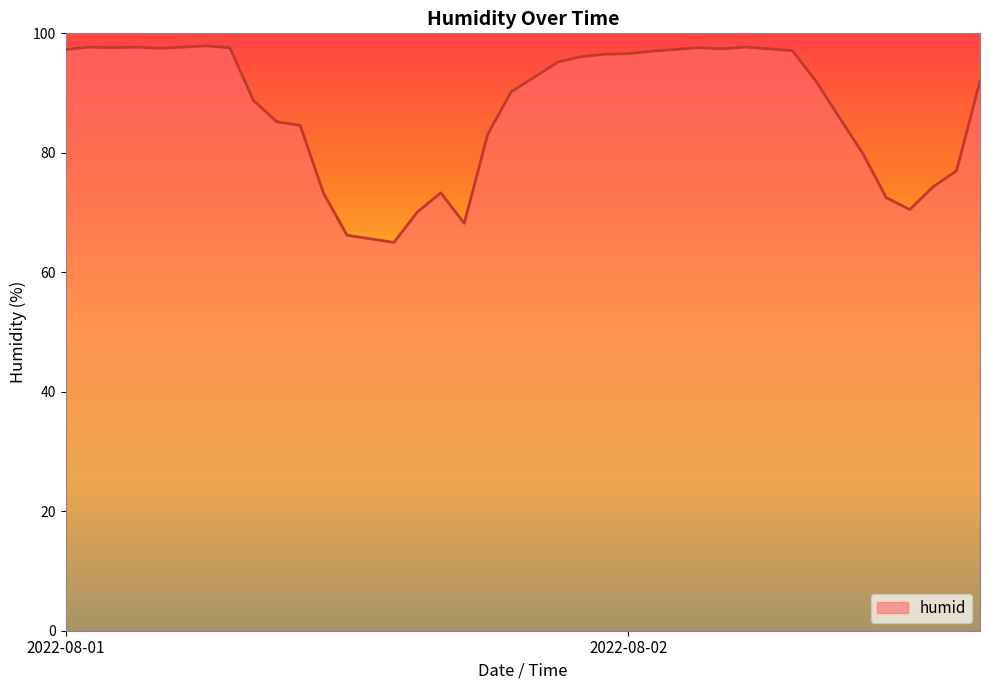

What is the greatest value displayed?

97.9